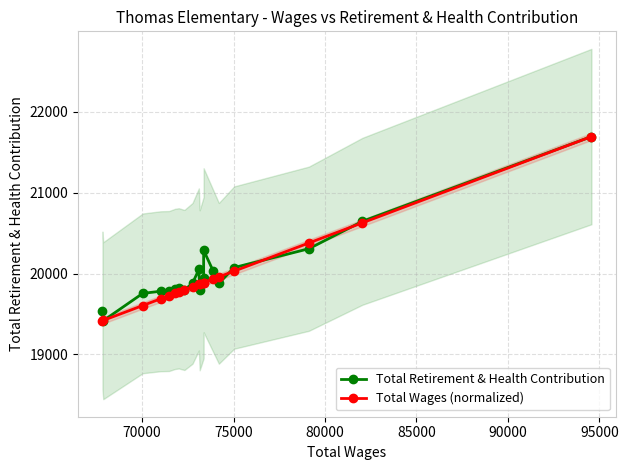

What is the value of the Total Wages (normalized) point at the 3rd from the left?

19604.5